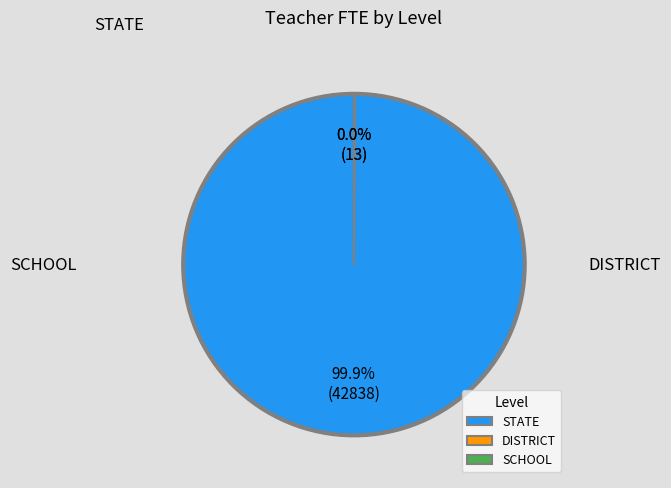

Which category has the biggest portion of the pie?

STATE